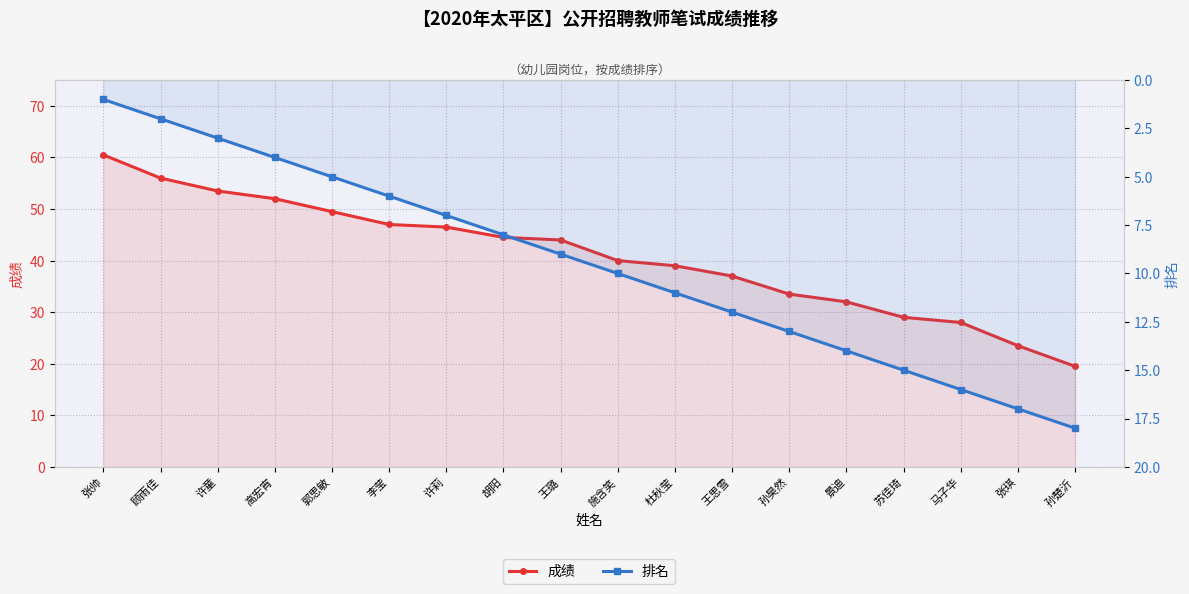

True or false: 成绩 has a value of 23.5 at 张琪.

True